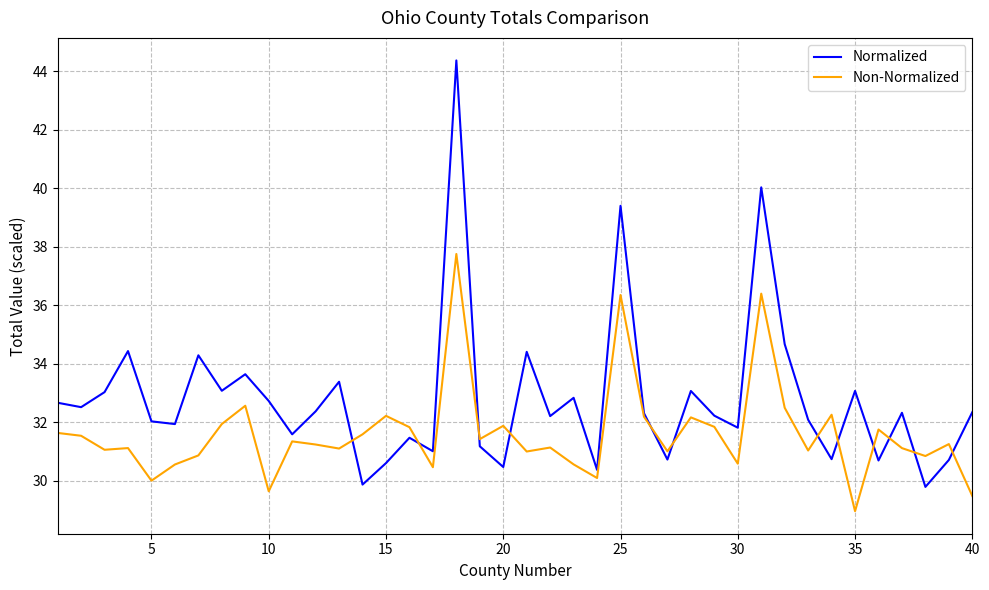

What is the highest value of the Non-Normalized series?

37.8